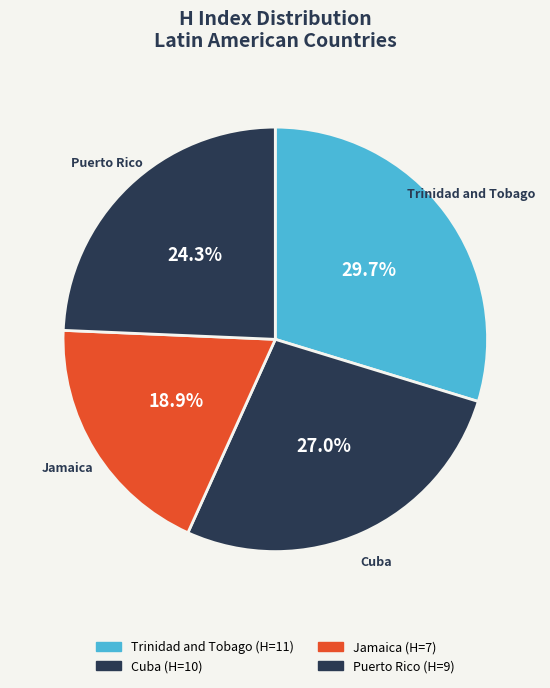

What is the ratio of the value at Jamaica to the value at Cuba?

0.7